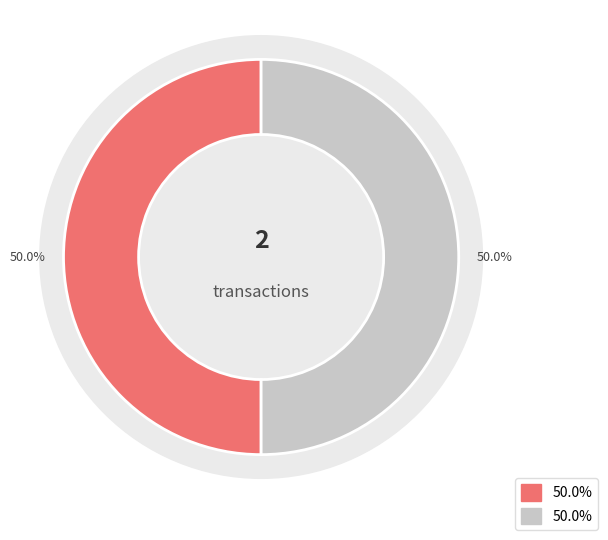

What percentage is NOT represented by 510535?

50.0%